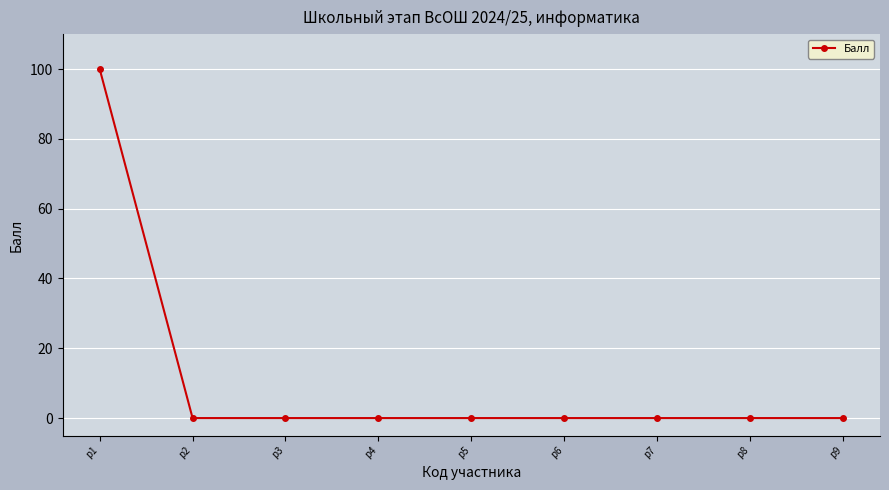

What is the difference between the maximum and second lowest values?

100